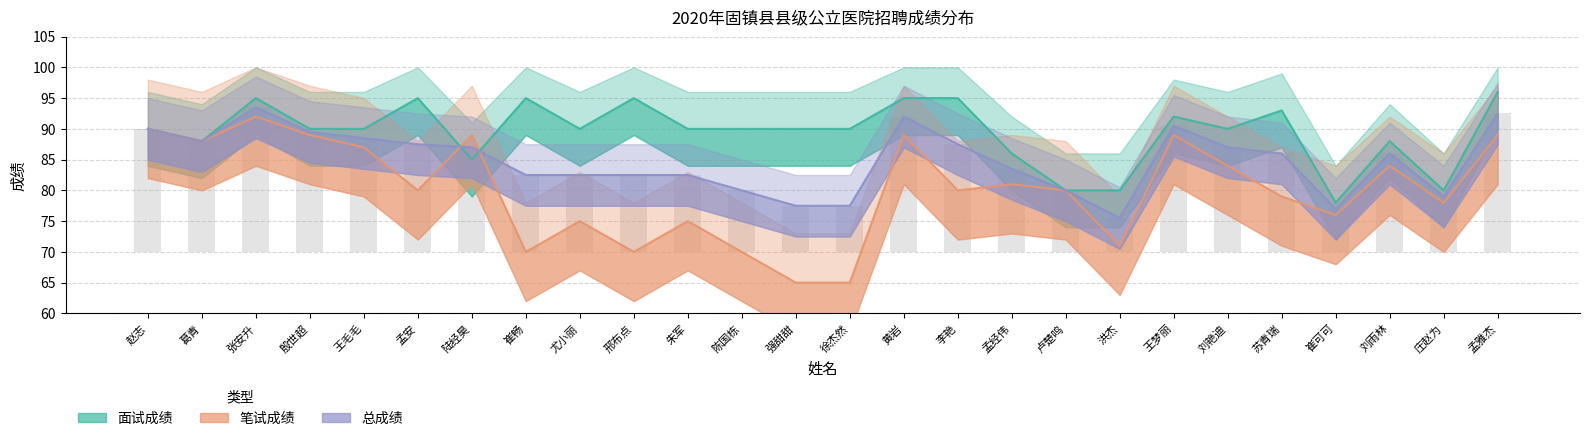

How many bars are there in each group?

3